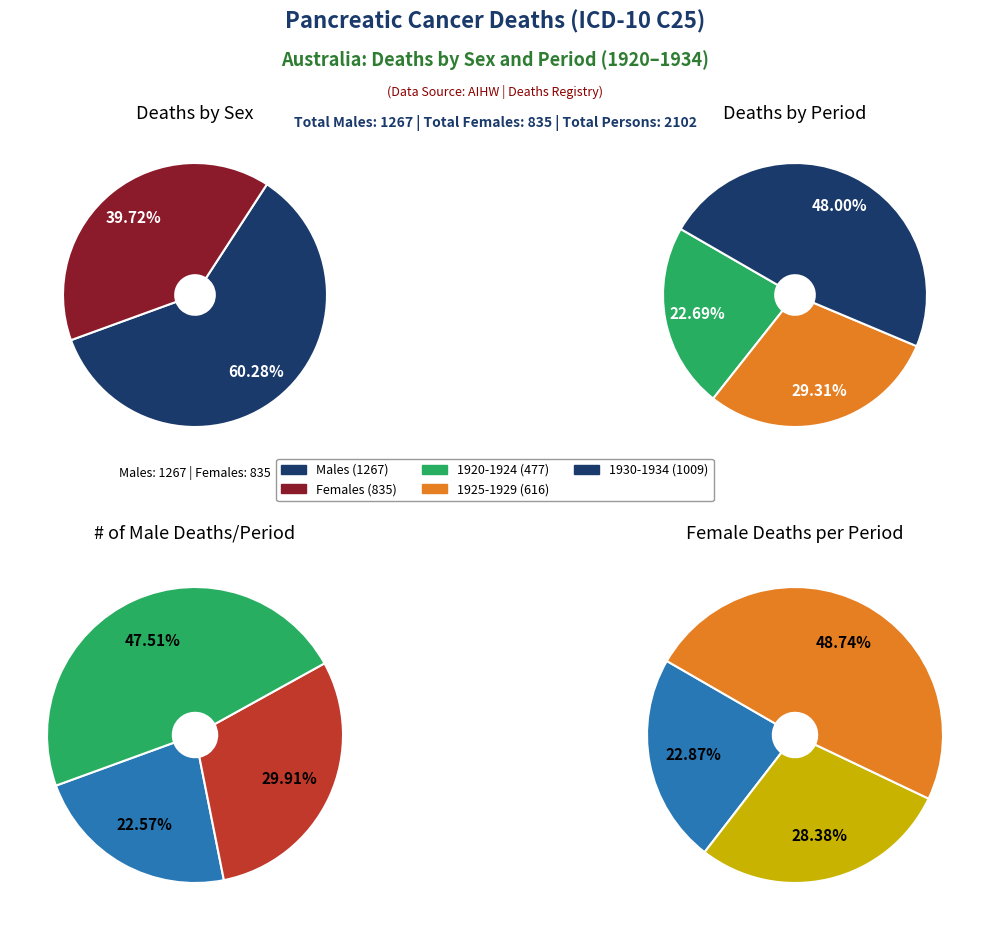

Is the sum of 1927 and 1930 greater than half?

No